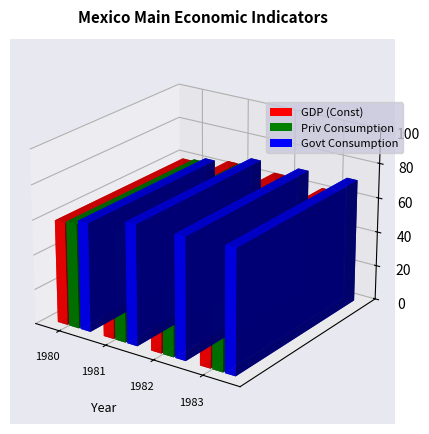

Which series changed the most between 1980 and 1983?

Govt Consumption